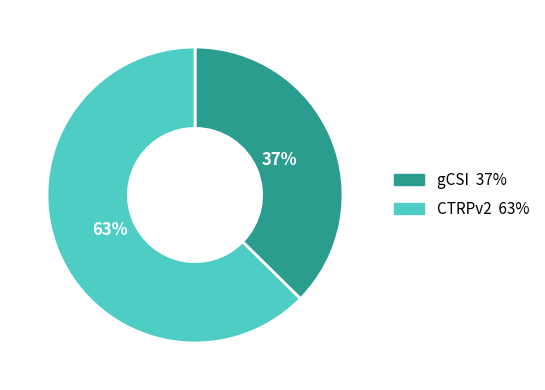

To the nearest percent, what is the average slice percentage?

50%